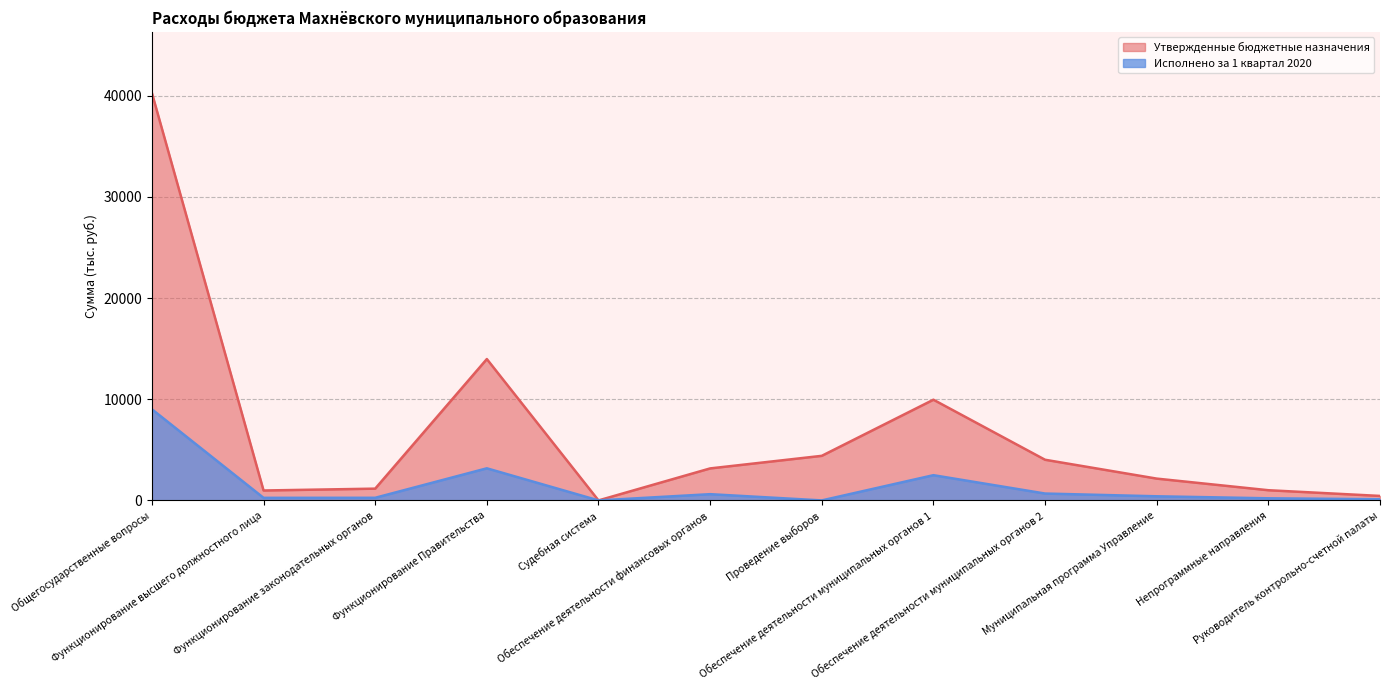

Is it true that Исполнено за 1 квартал 2020 (line) equals 254.2 at Функционирование высшего должностного лица?

True